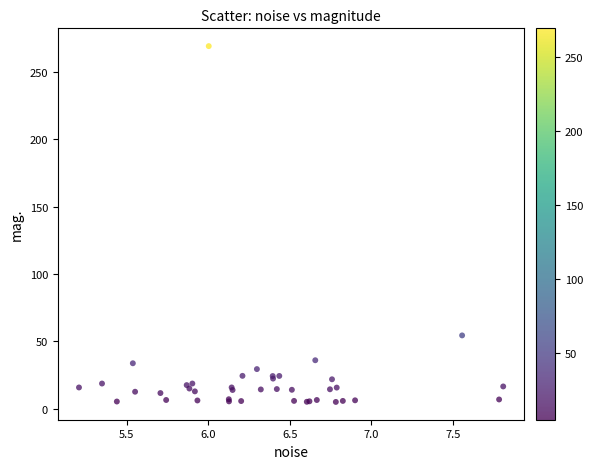

What Y value in the scatter plot is closest to 137?

54.4